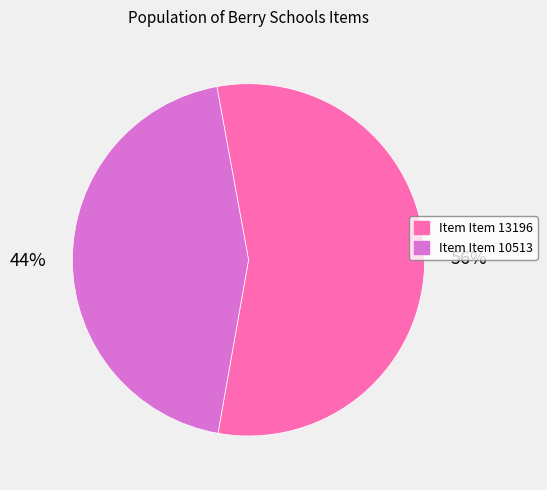

Does any single category account for the majority?

Yes